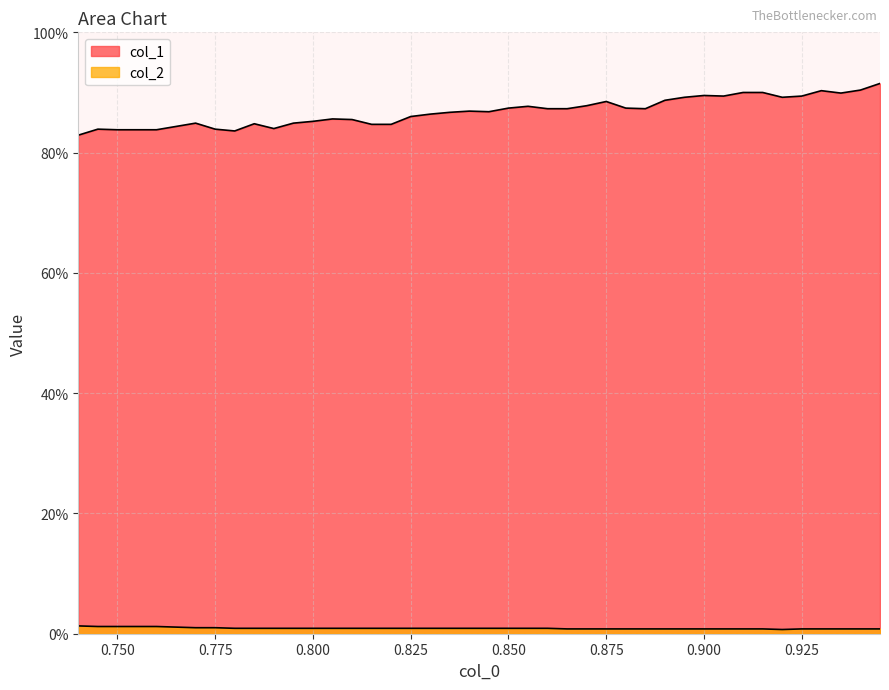

Does the chart have visible grid lines?

Yes